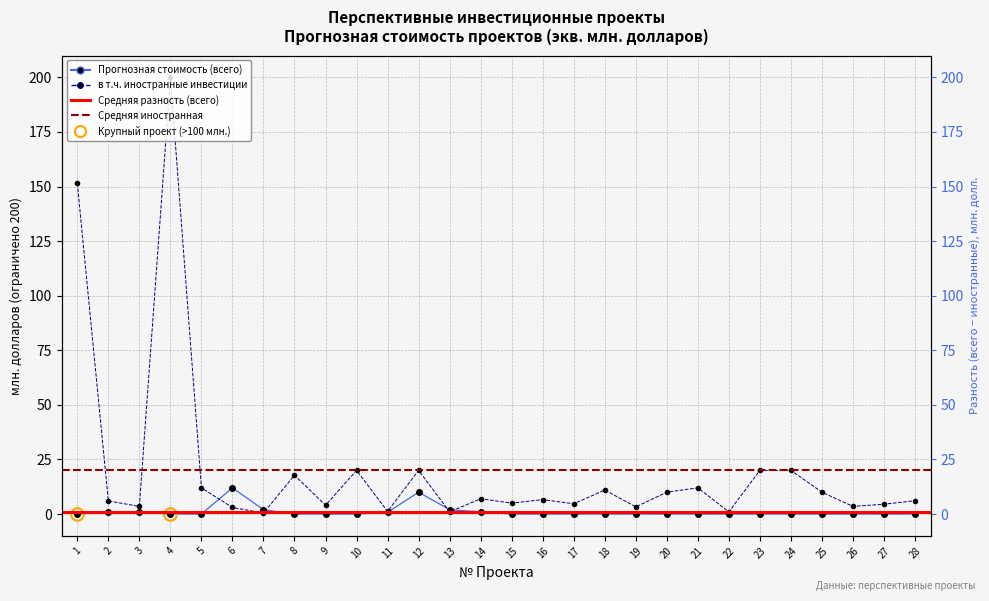

What is the change in value from 11 to 24?

+18.8